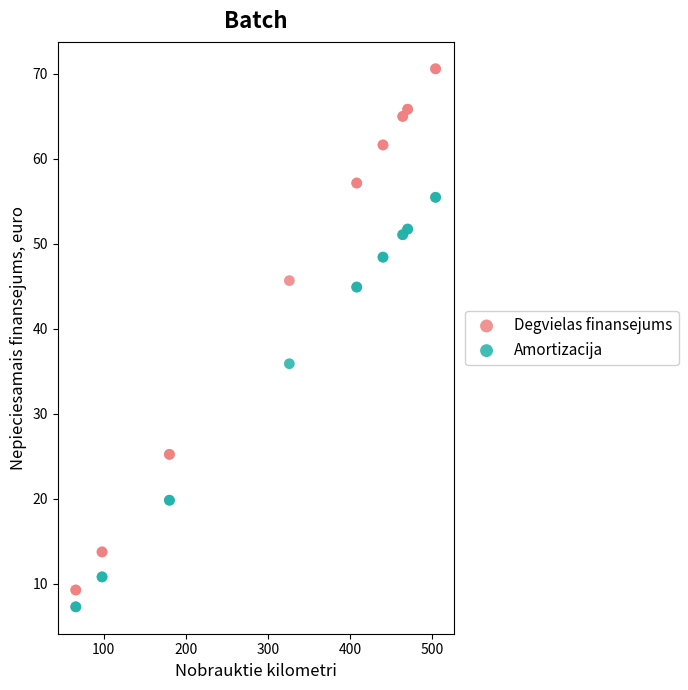

Which series reaches the maximum Y coordinate?

Degvielas finansejums